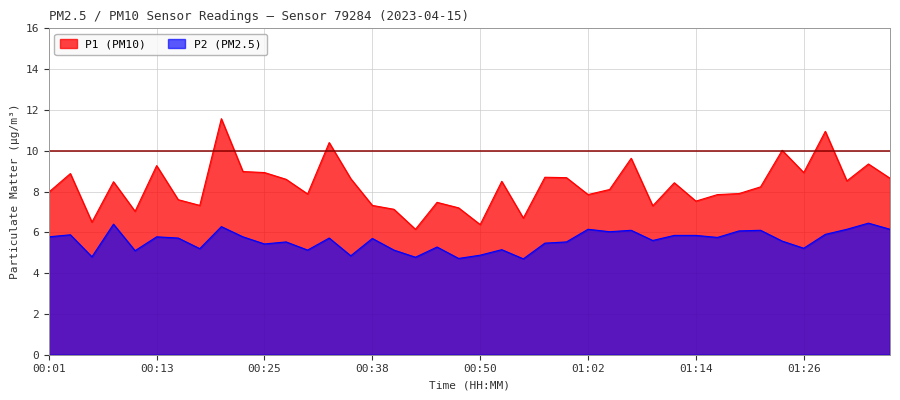

What is the label of the 2nd point from the left?

00:03